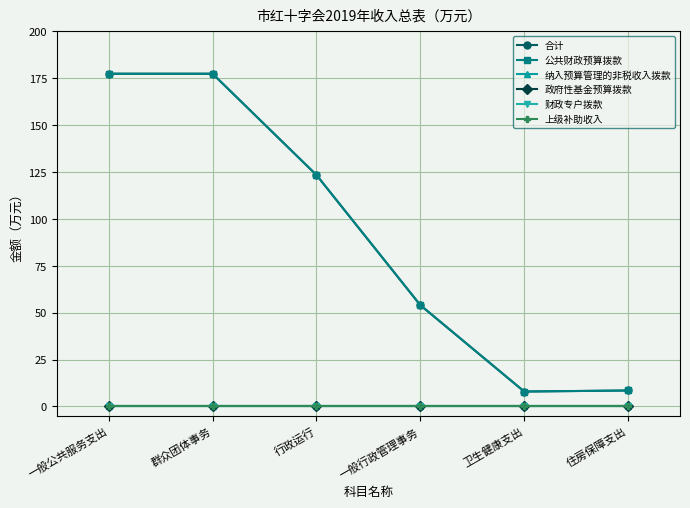

Does the chart have visible grid lines?

Yes